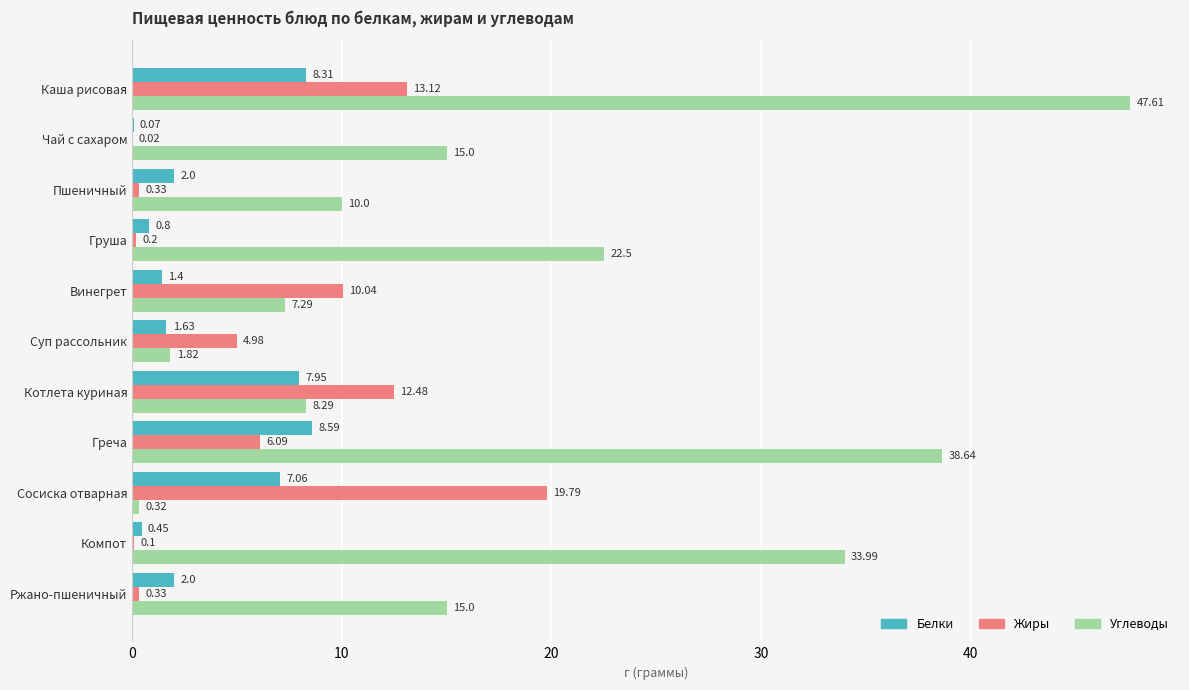

What is the total value across all series at Винегрет?

18.7